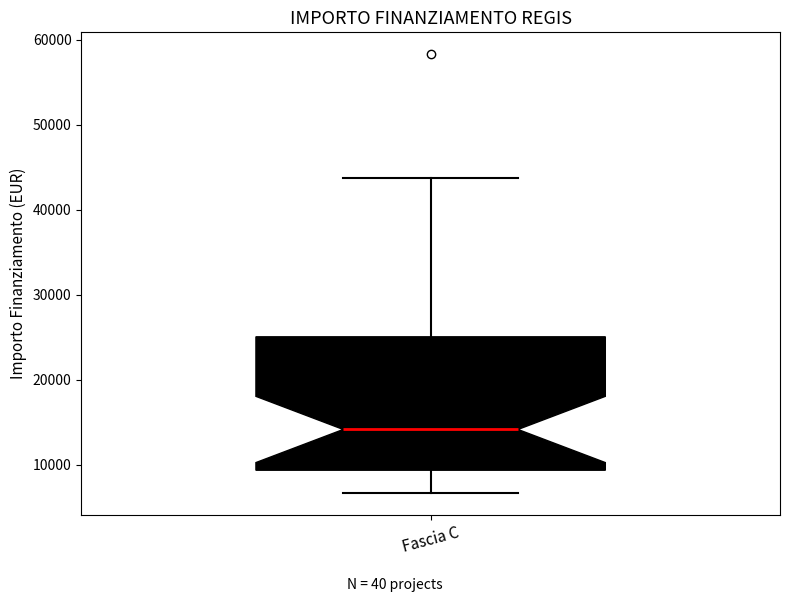

Read this box plot against the y-axis: the position of the median line, the range covered by the box, and the ends of both whiskers. The values are not printed on the chart, so give them approximately, as read against the axis.

median 14000, box 9000 to 25000, whiskers 7000 to 44000